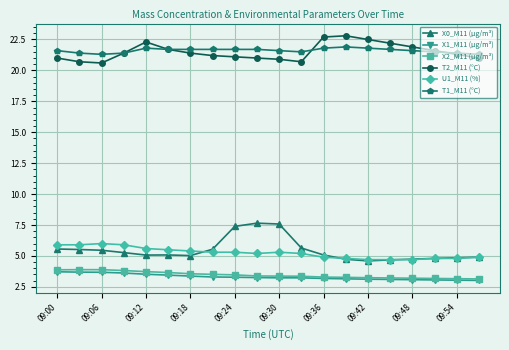

True or false: X1_M11 (μg/m³) and T2_M11 (°C) intersect in this chart.

False